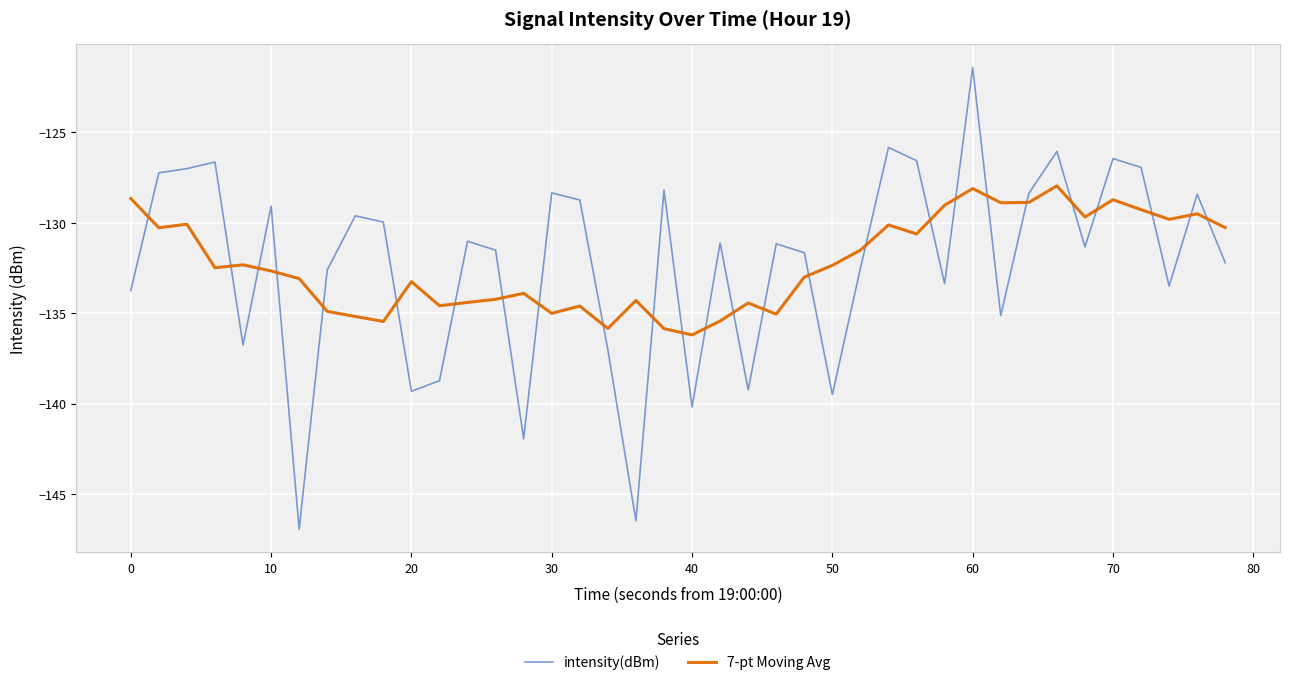

True or false: intensity(dBm) has more than 0 interior local peaks.

True